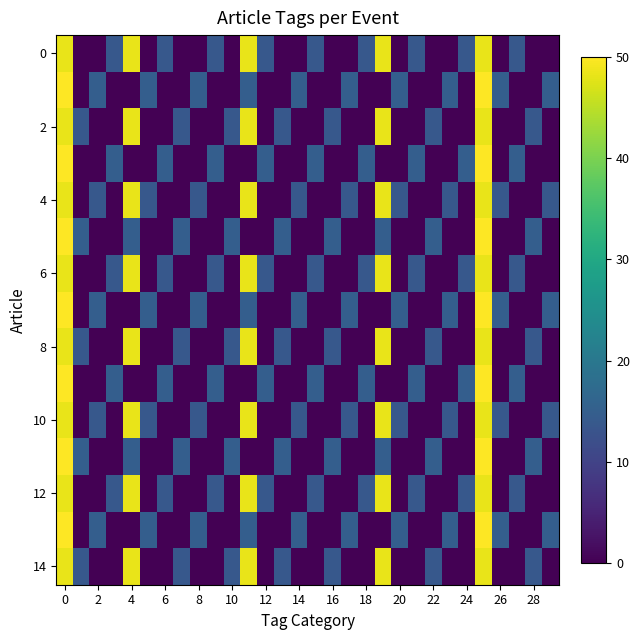

Which series has the largest total across all categories?

row_0